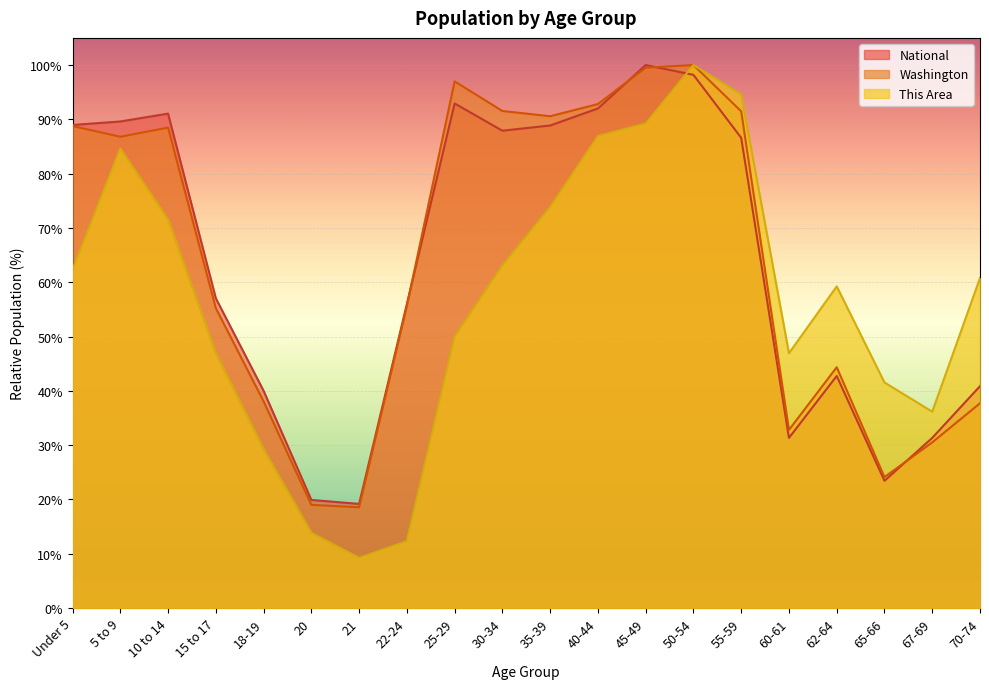

Which series has the largest total across all categories?

Washington